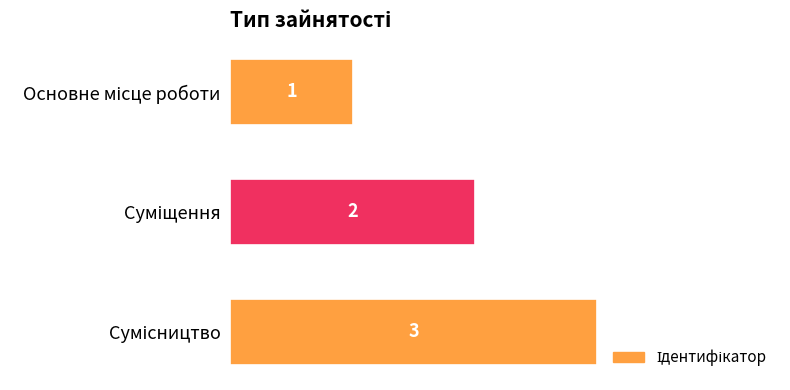

Count the values in the range 1 to 3.

3